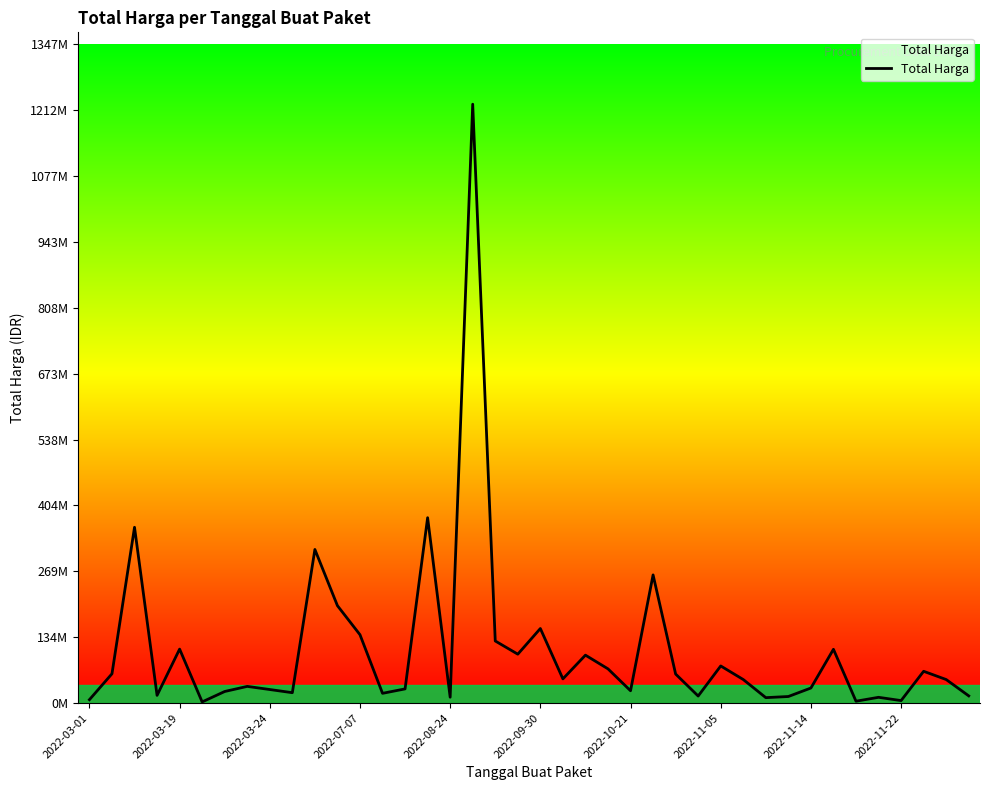

Does the chart have visible grid lines?

No